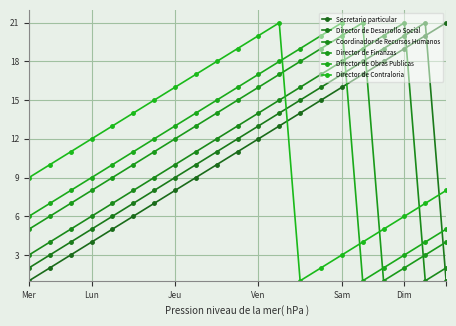

How many lines are shown in the chart?

6